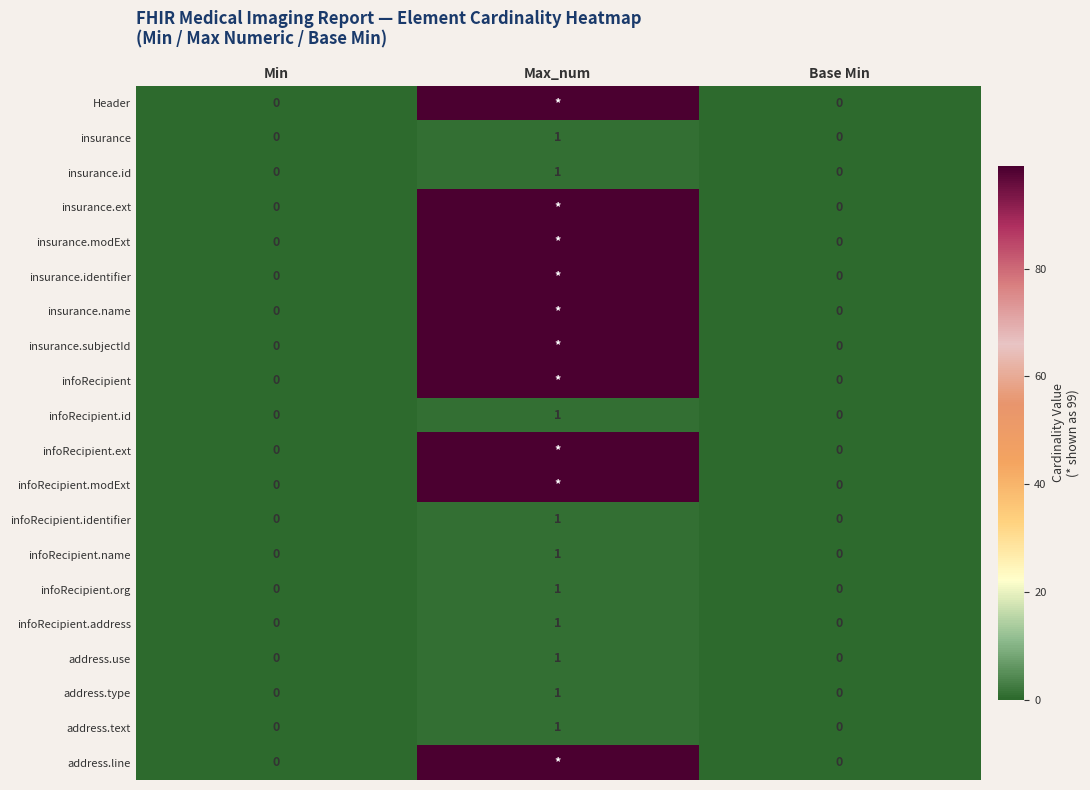

Is the value of infoRecipient.address at Max_num greater than the value of address.line at Base Min?

Yes